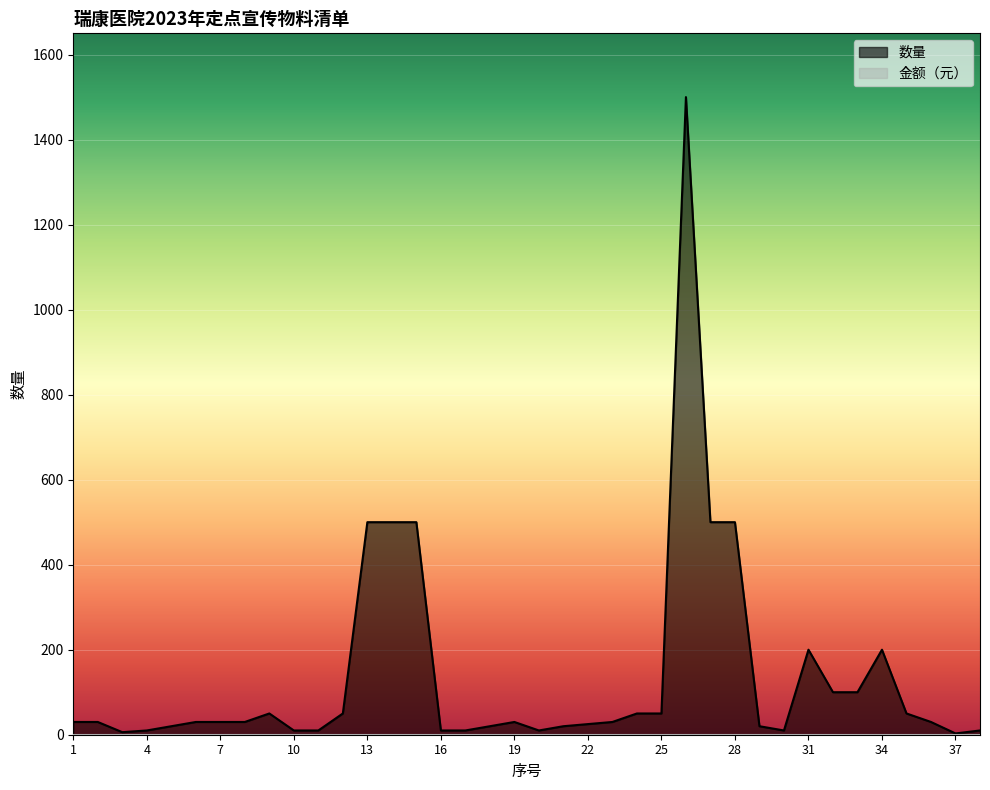

What is the difference between the values at 3 and 22?

19